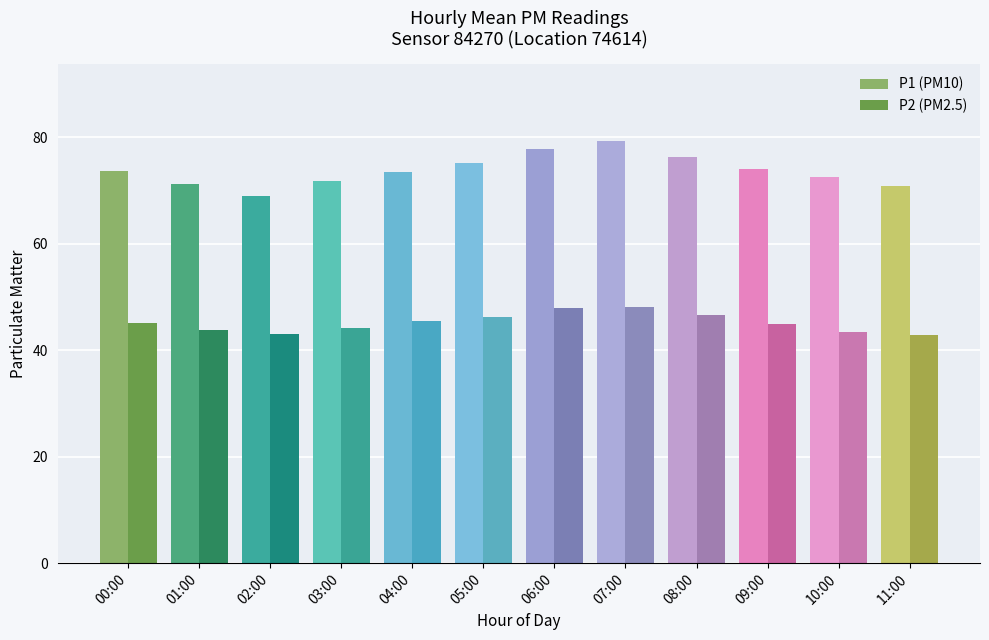

The value of P1 (PM10) at 05:00 is 75.2. True or false?

True